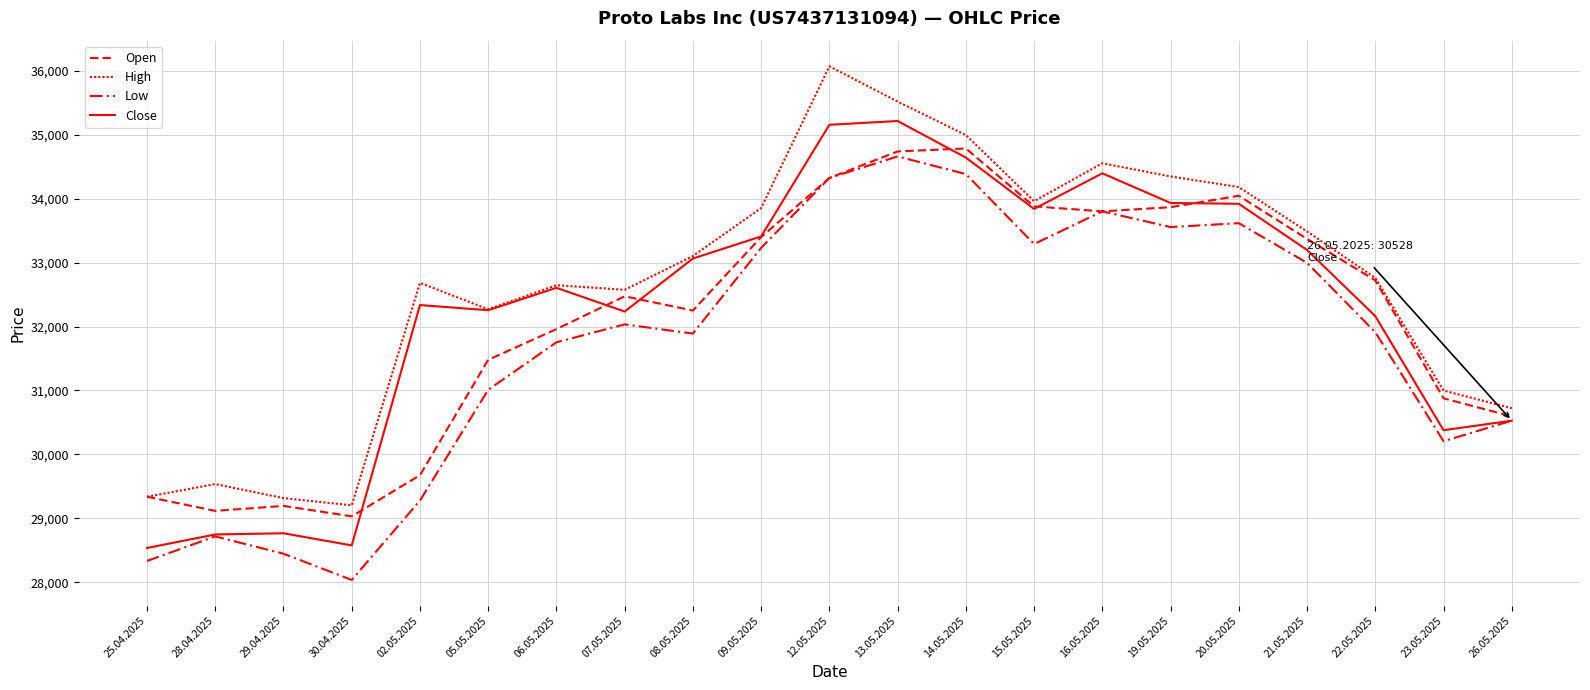

How many lines are shown in the chart?

4